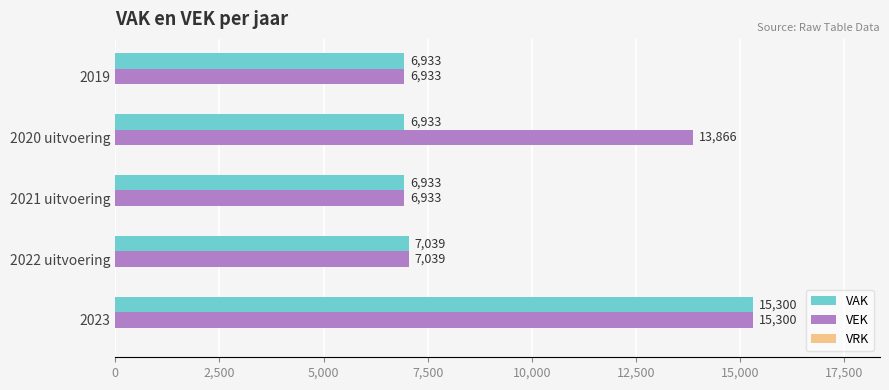

What is the difference between the second highest and second lowest values in the VAK series?

106